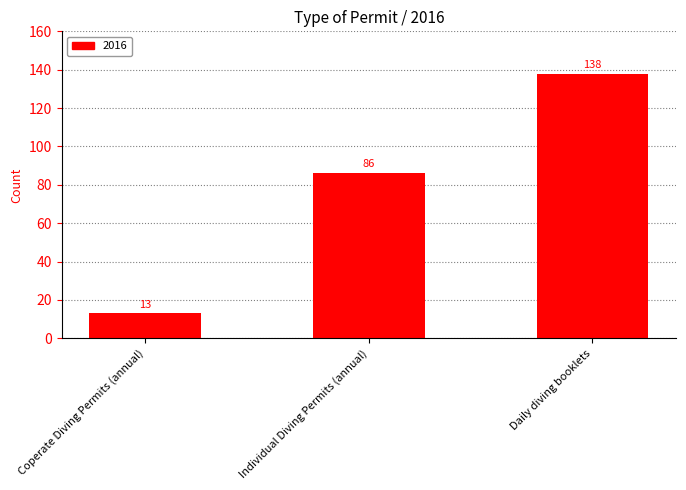

What value does the data have at Individual Diving Permits (annual), to the nearest 50?

100